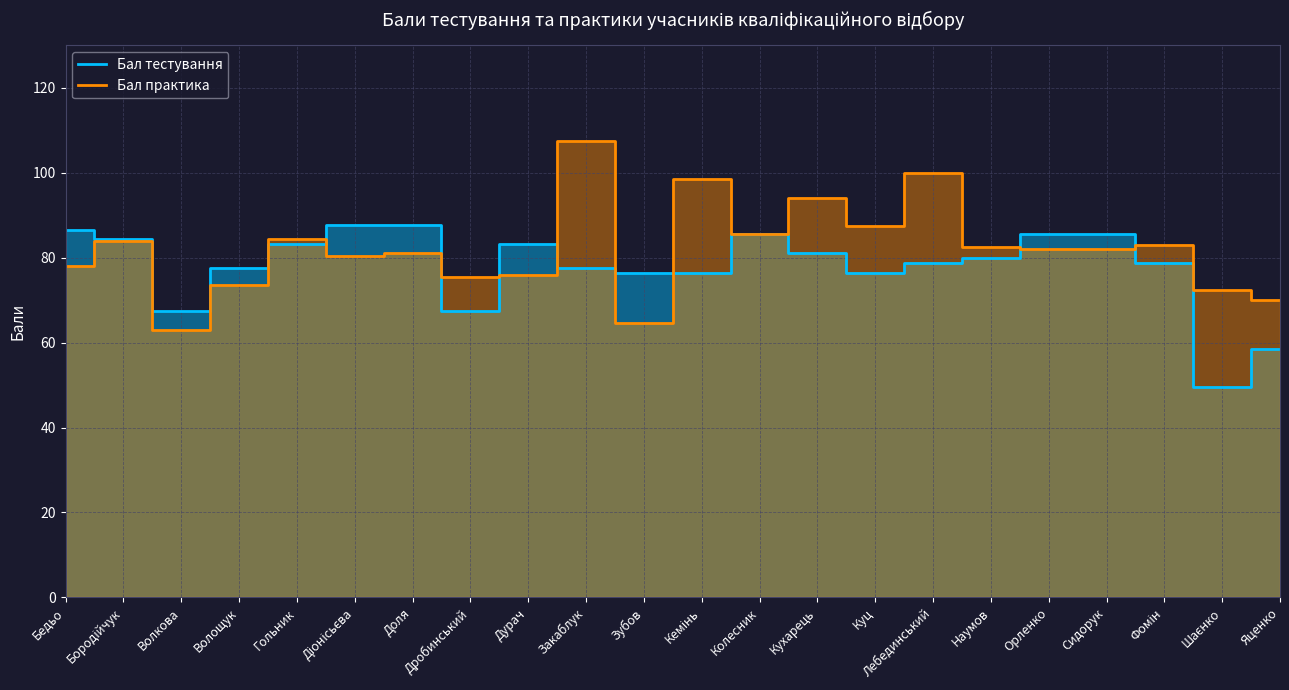

What value does the Бал практика series have at Фомін?

83.0